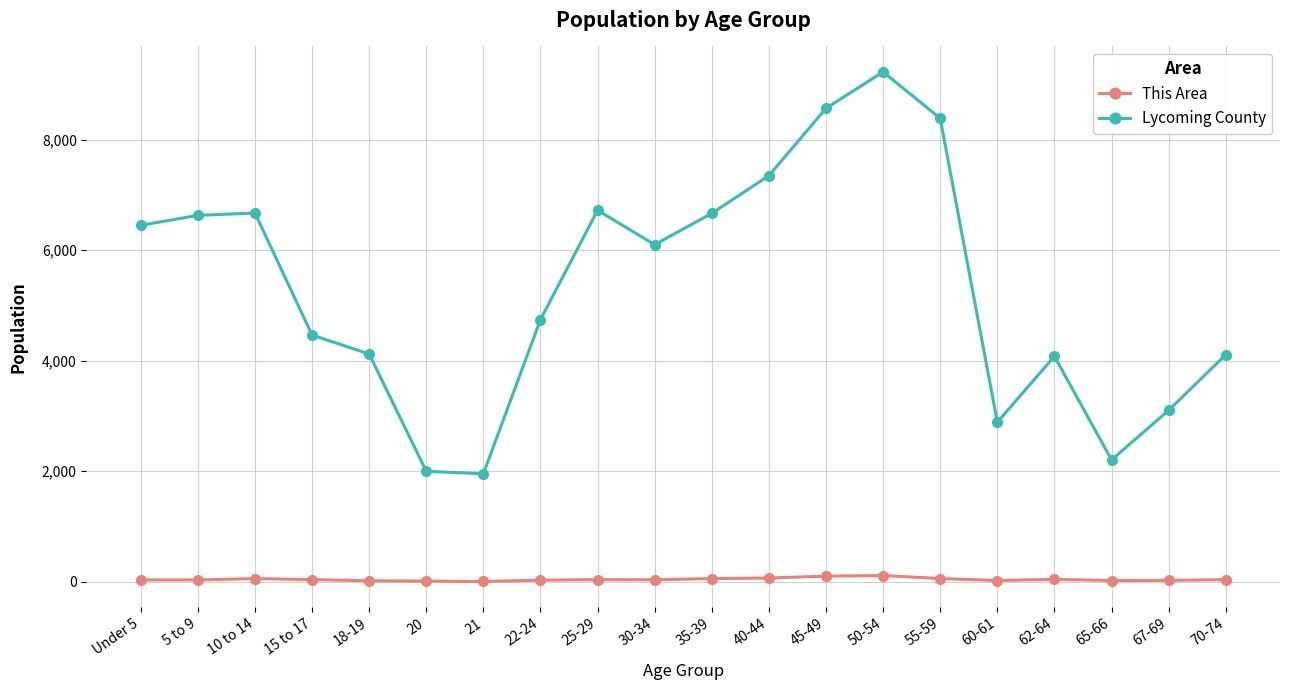

What is the smallest value displayed?

7